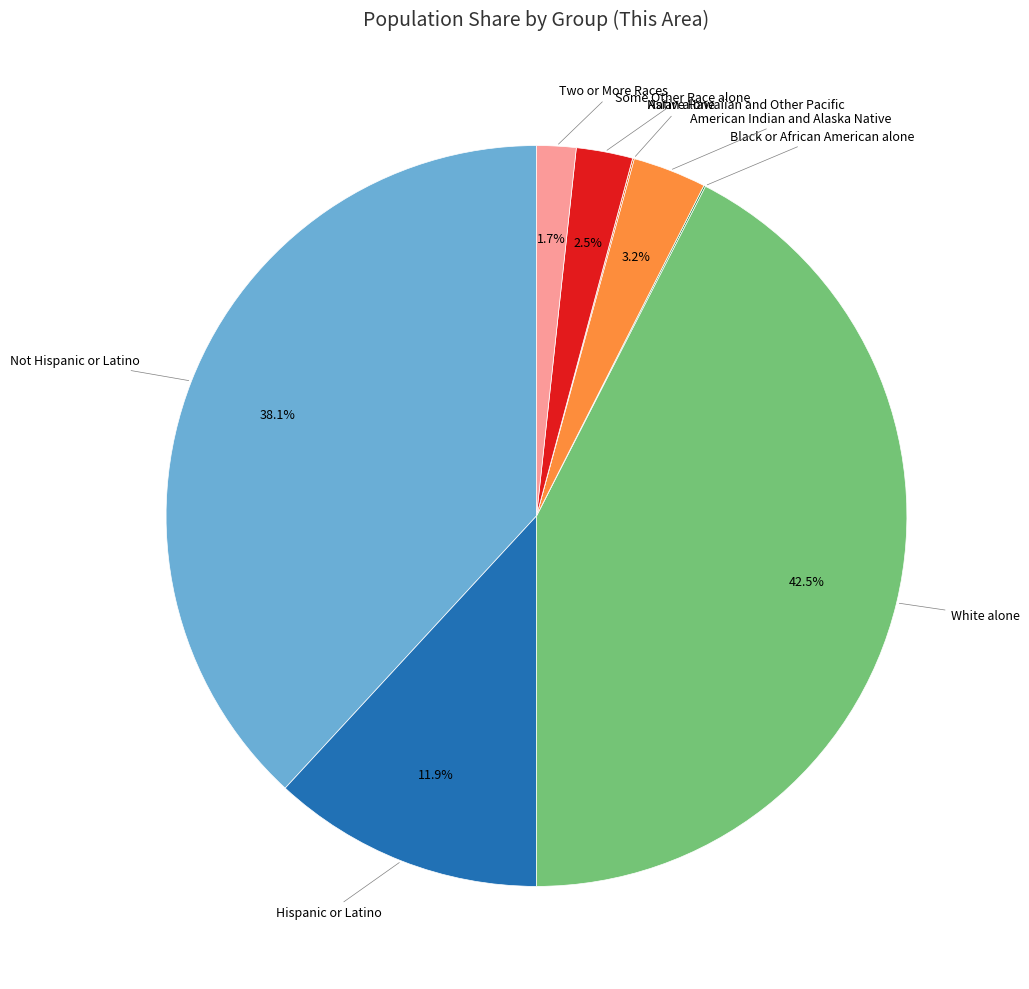

Does any single category account for the majority?

No